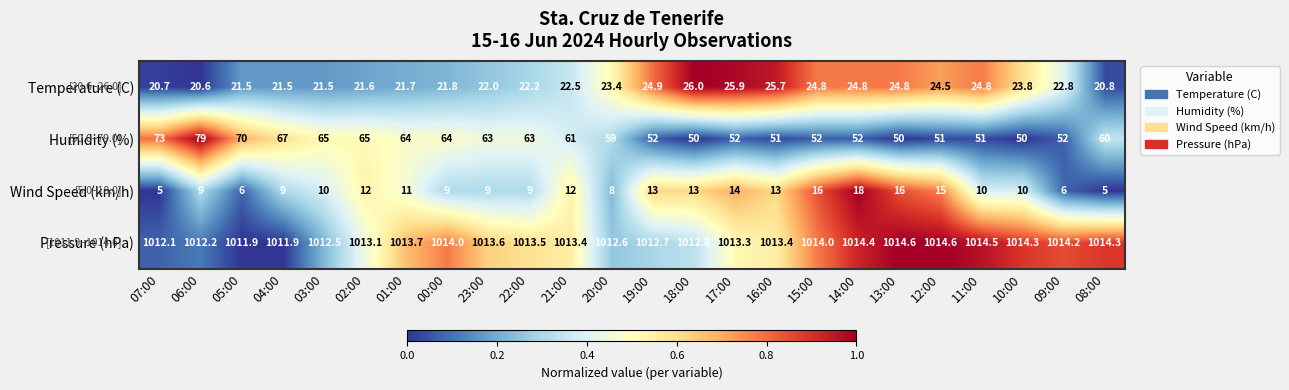

Which category has the highest value in the Temperature (C) series?

18:00